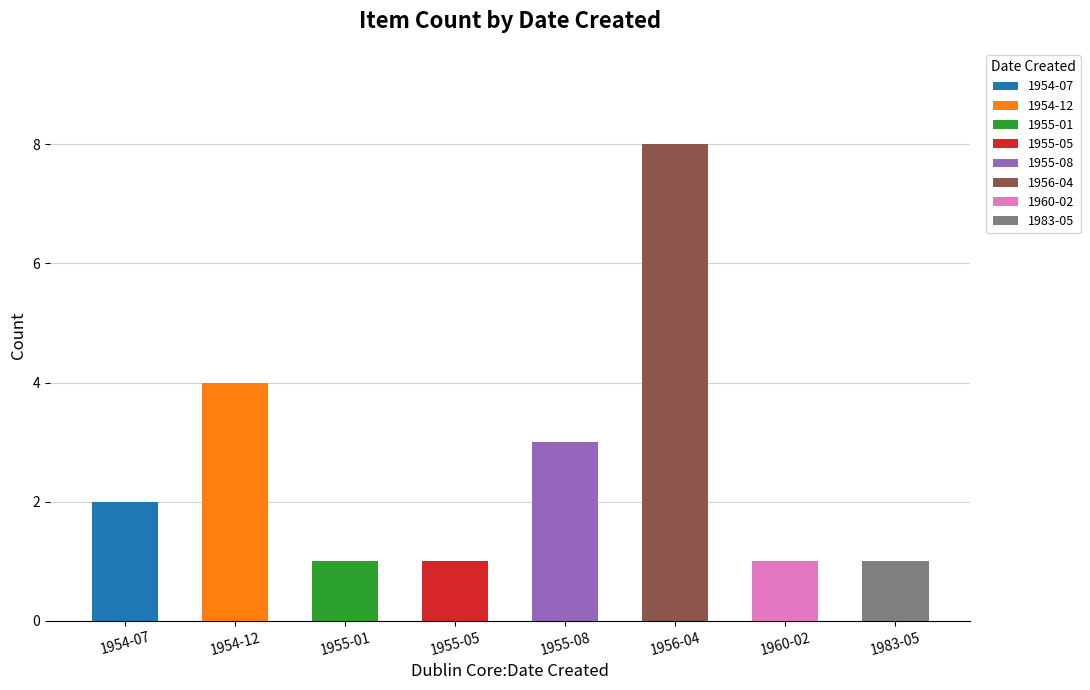

The value at 1960-02 is 1. True or false?

True